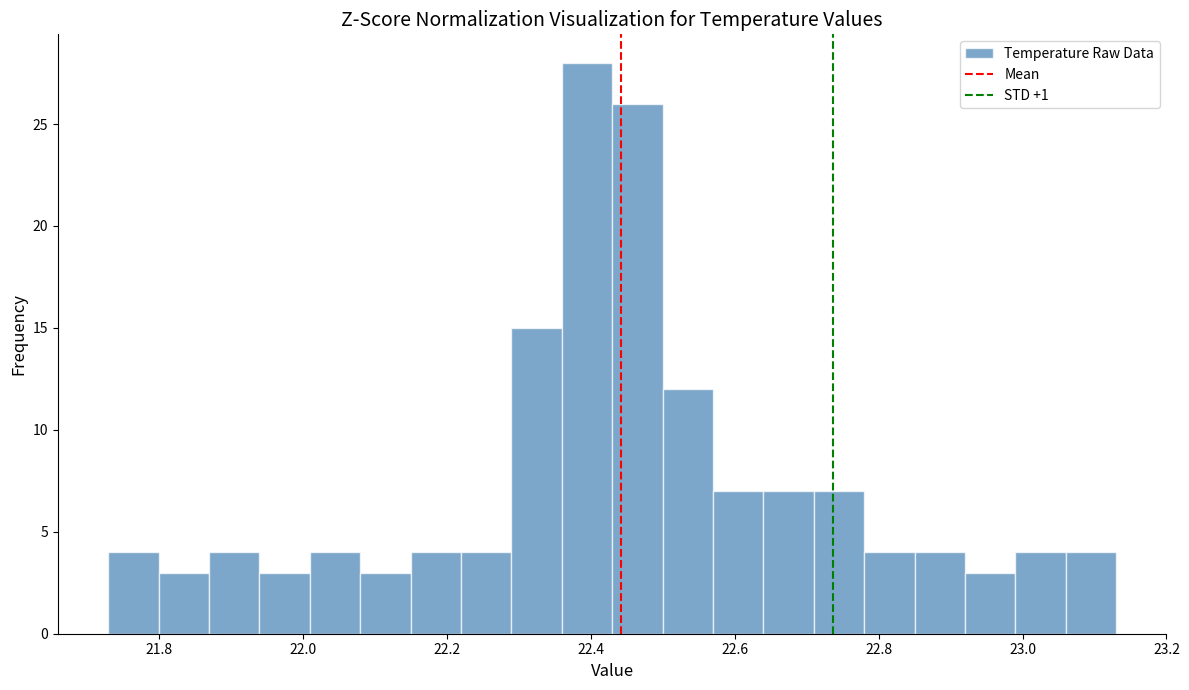

Read against the x-axis, roughly where is the centre of the tallest bar?

22.40